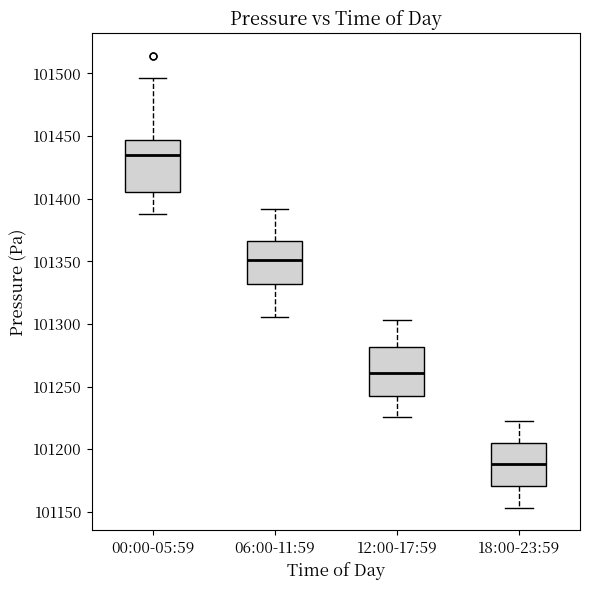

Reading left to right, transcribe this box plot: for each box, give where its median line is, the range the box spans, and where its two whiskers end, as read against the y-axis. The values are not printed on the chart, so give them approximately, as read against the axis.

00:00-05:59: median 101435, box 101405 to 101445, whiskers 101390 to 101495
06:00-11:59: median 101350, box 101330 to 101365, whiskers 101305 to 101390
12:00-17:59: median 101260, box 101245 to 101280, whiskers 101225 to 101305
18:00-23:59: median 101190, box 101170 to 101205, whiskers 101155 to 101220